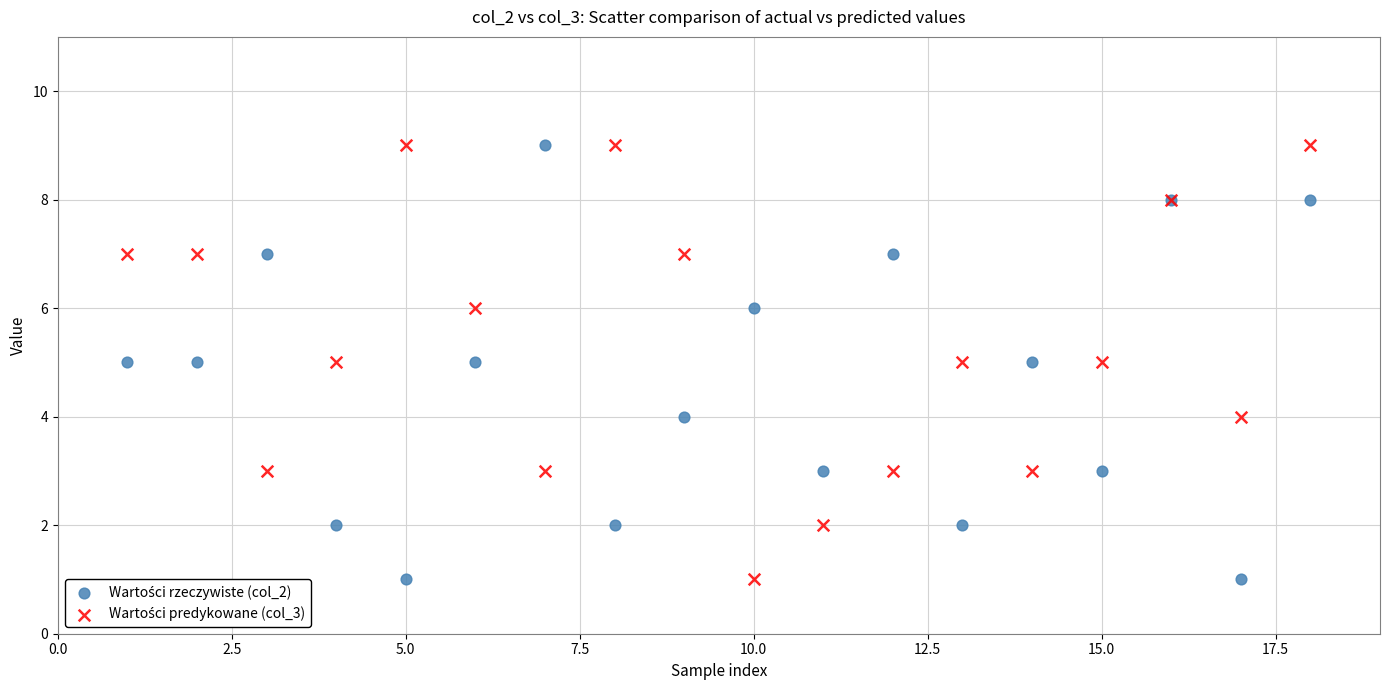

What is the X range (max minus min) for the scatter plot?

17